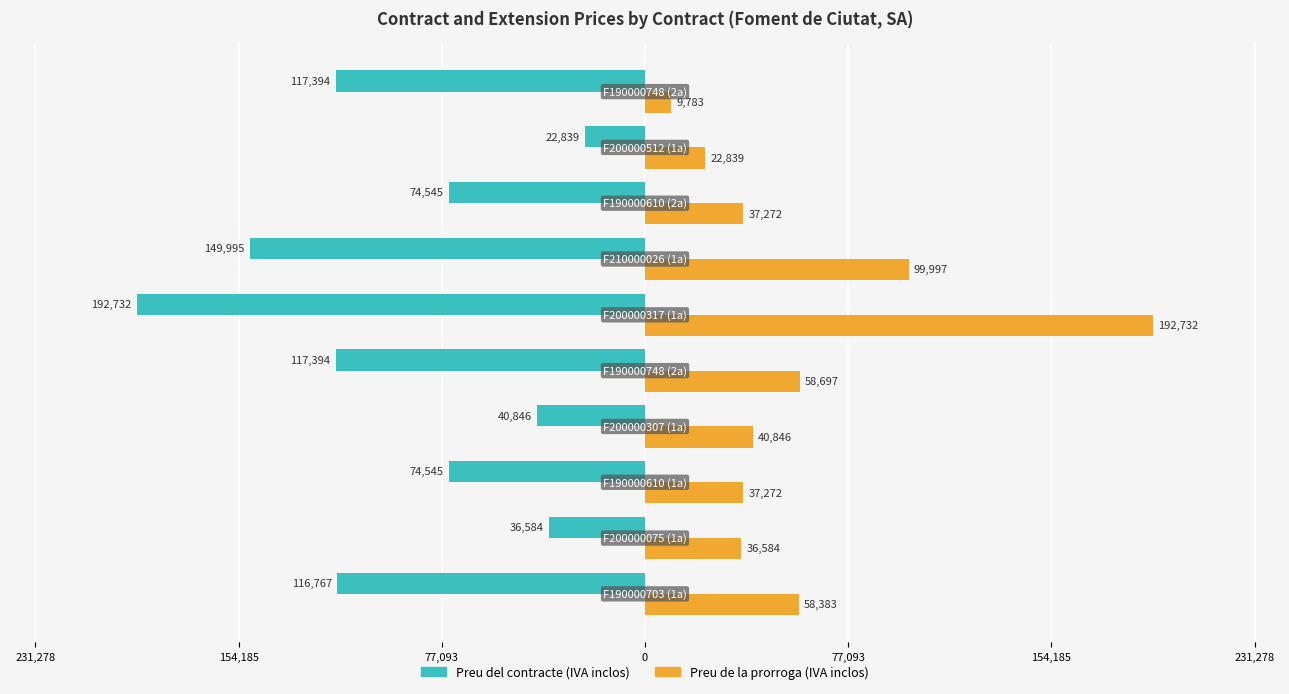

Which series has the largest range (max minus min)?

Preu de la prorroga (IVA inclos)